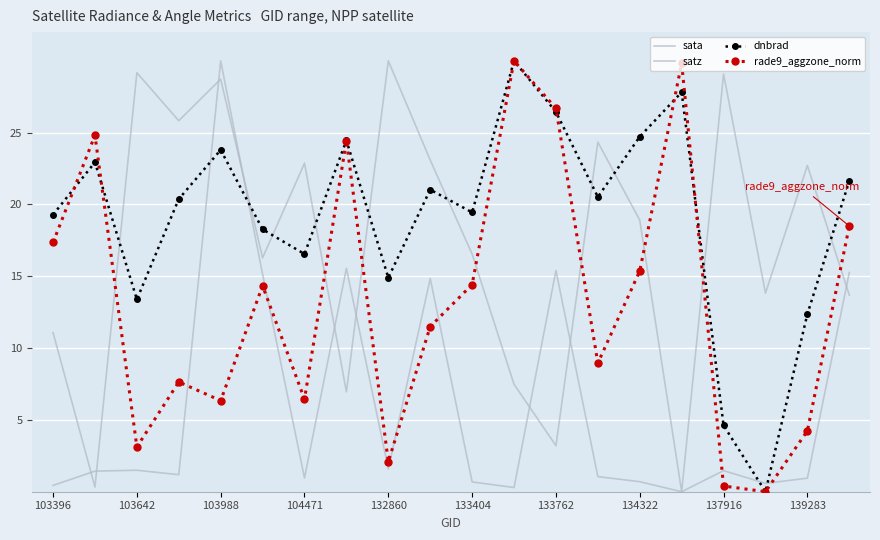

What are all the series names shown in the legend?

sata, satz, dnbrad, rade9_aggzone_norm